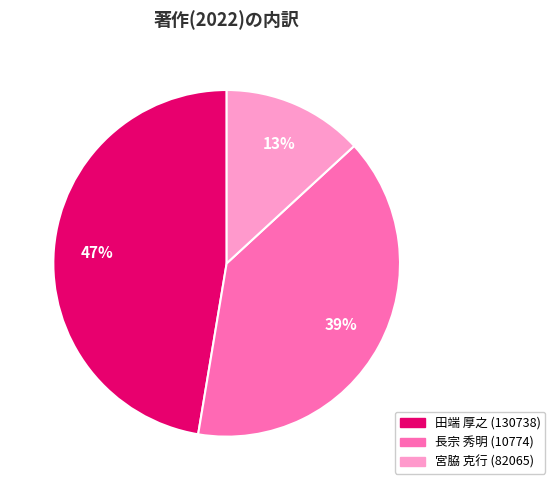

Rank the categories by value from highest to lowest.

田端 厚之 (130738), 長宗 秀明 (10774), 宮脇 克行 (82065)